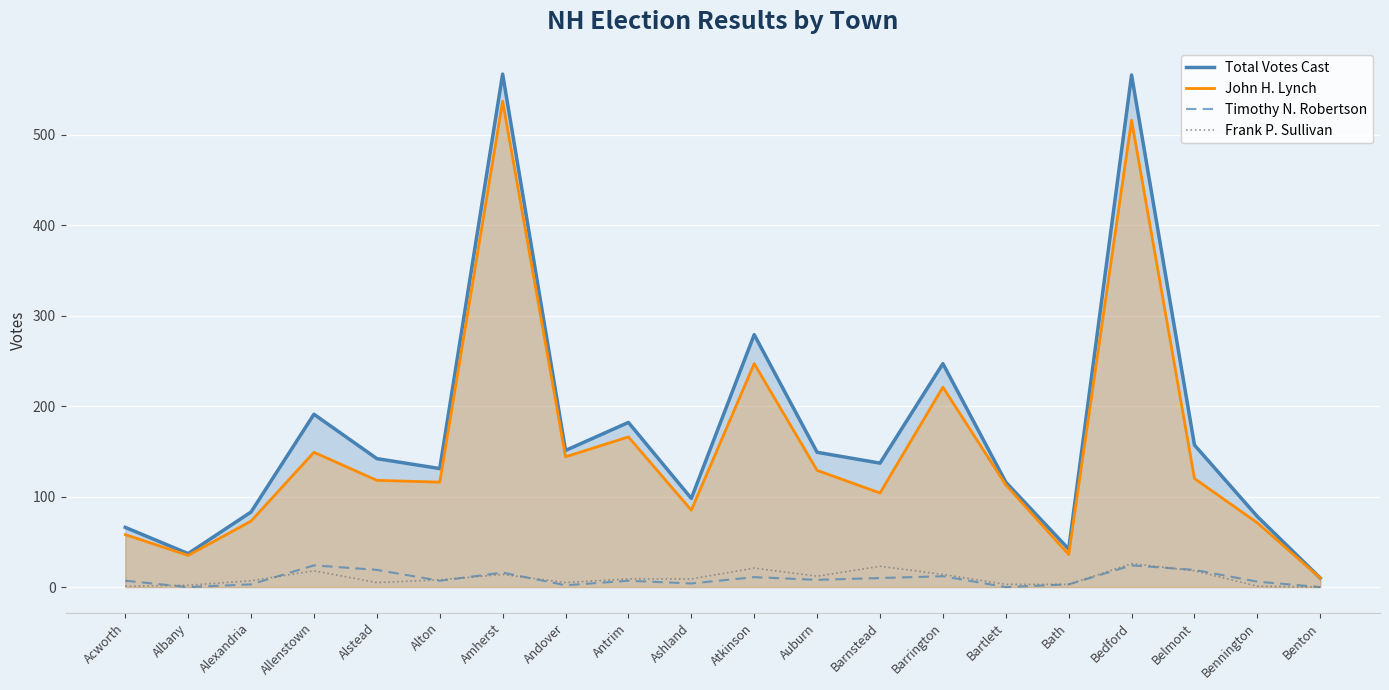

How many values in the Timothy N. Robertson series are below 7?

8